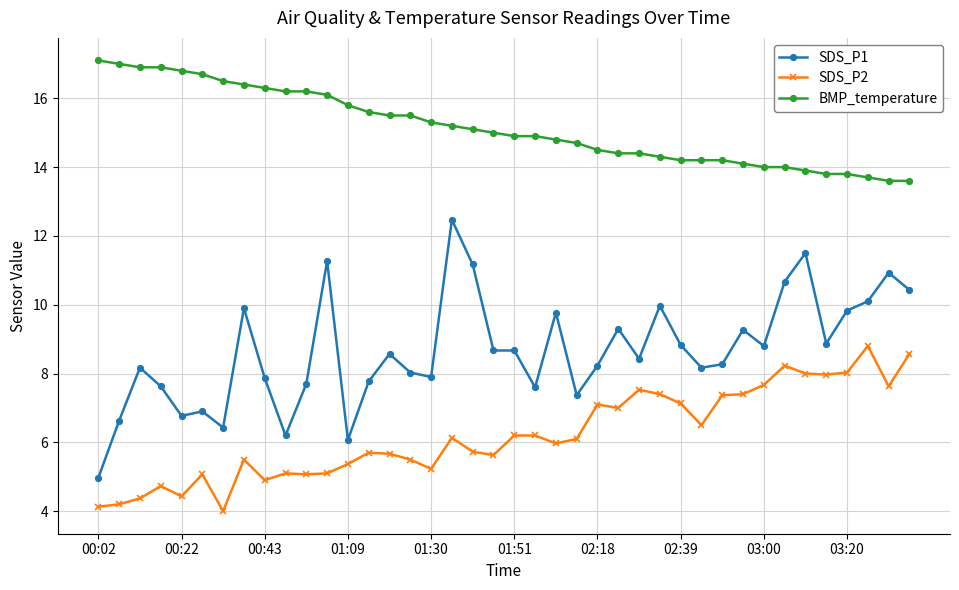

True or false: SDS_P1 has more than 1 interior local peaks.

True